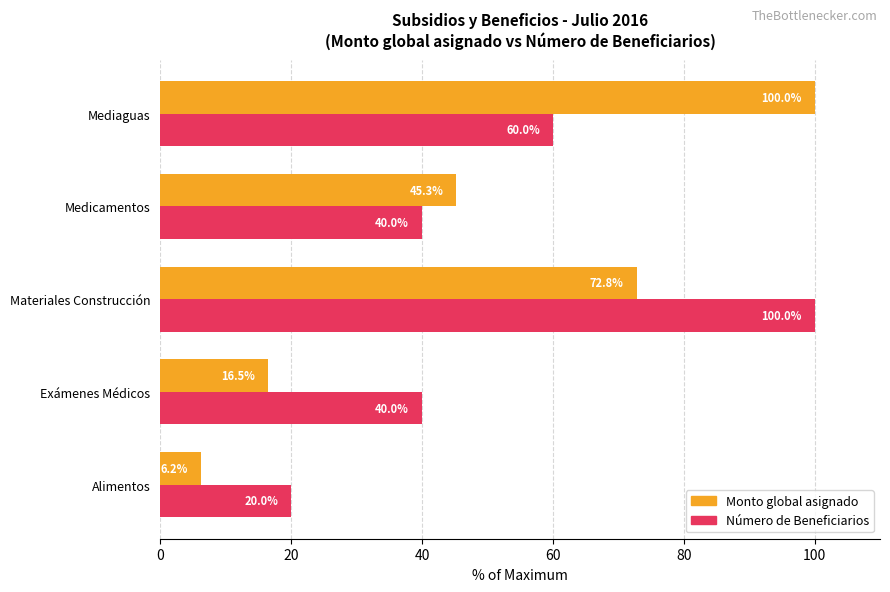

Is the value of Número de Beneficiarios at Exámenes Médicos greater than the value of Monto global asignado at Alimentos?

Yes